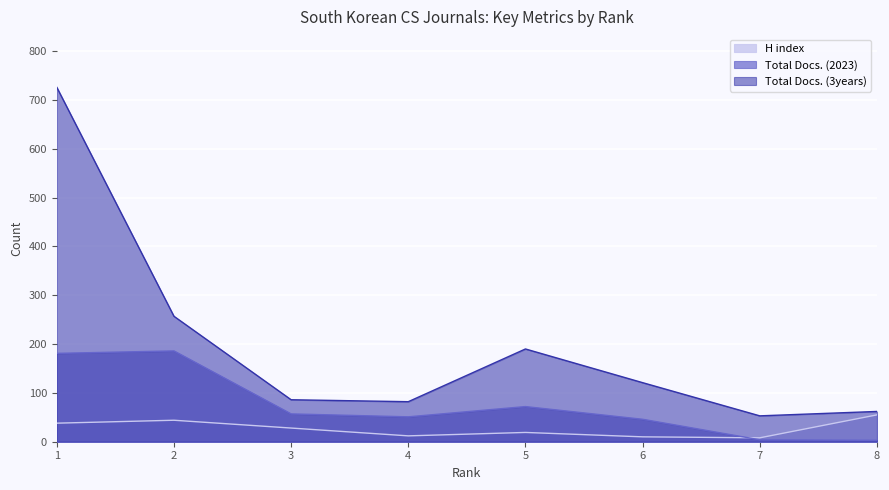

Where does the Total Docs. (3years) series first go above 121?

1